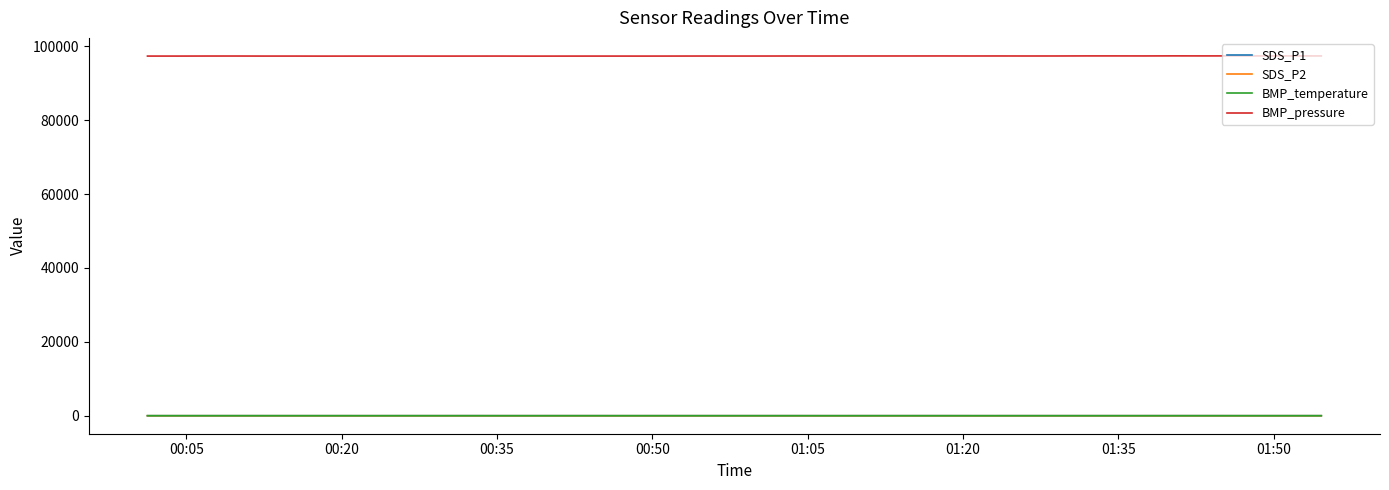

What are all the series names shown in the legend?

SDS_P1, SDS_P2, BMP_temperature, BMP_pressure